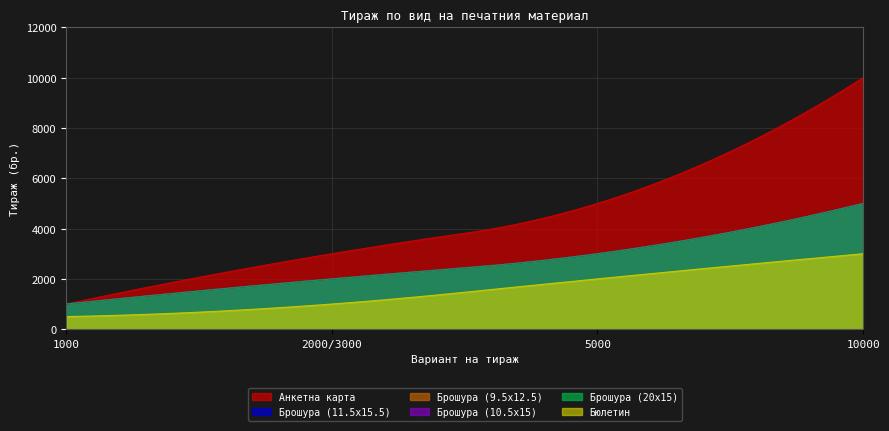

How many values in the Бюлетин series exceed 2000?

1